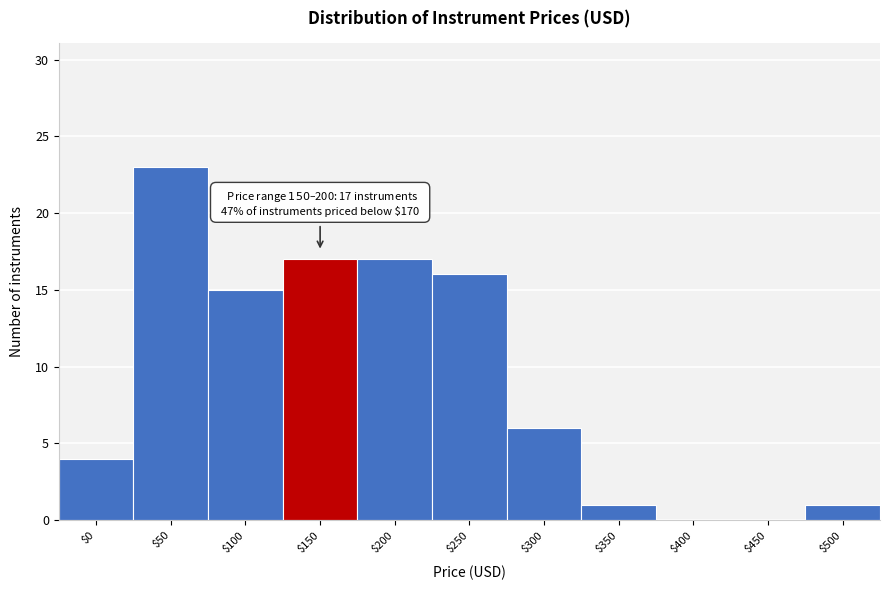

What is the sum of all values?

100